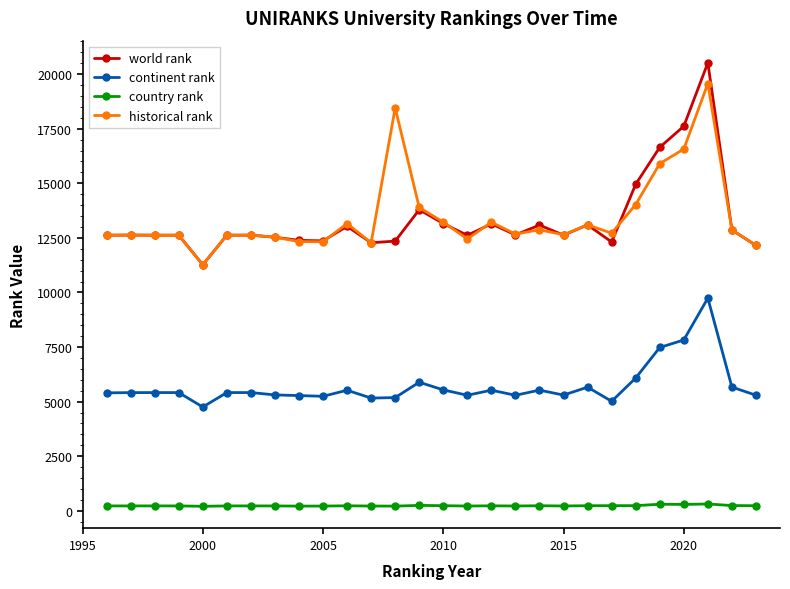

What is the value of the continent rank point at the 22nd from the left?

5013.0